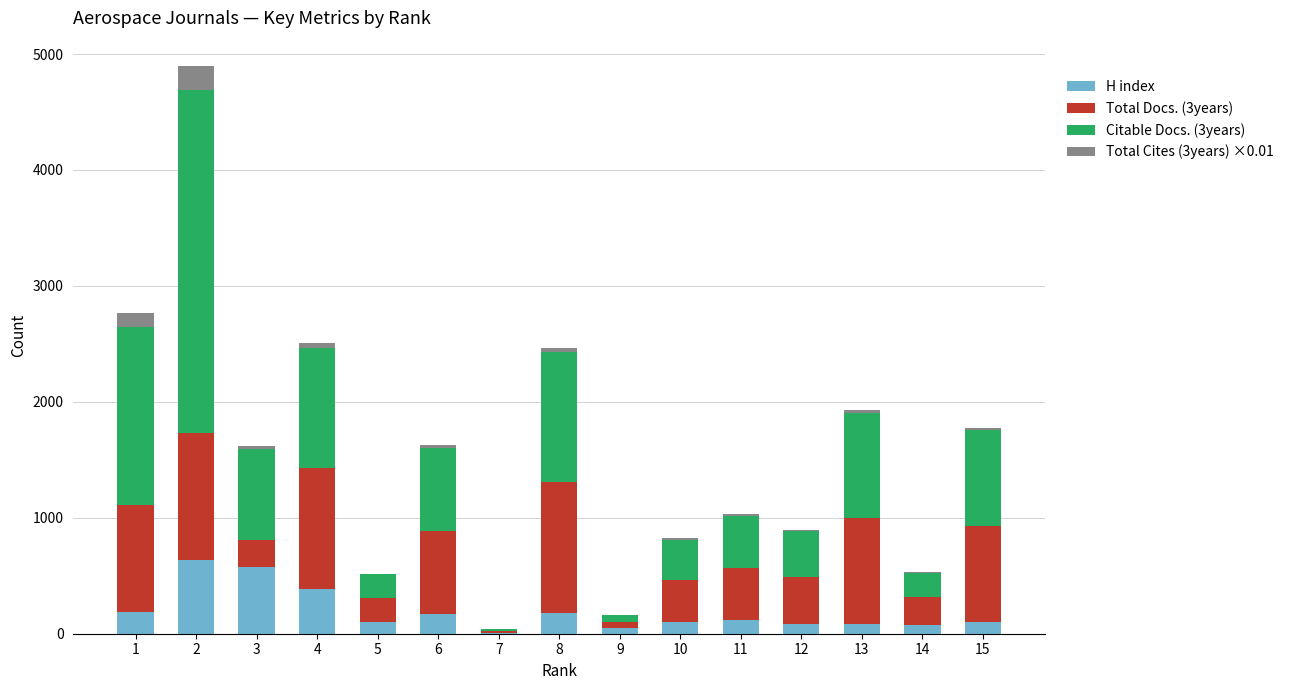

What is the highest value of the H index series?

634.0